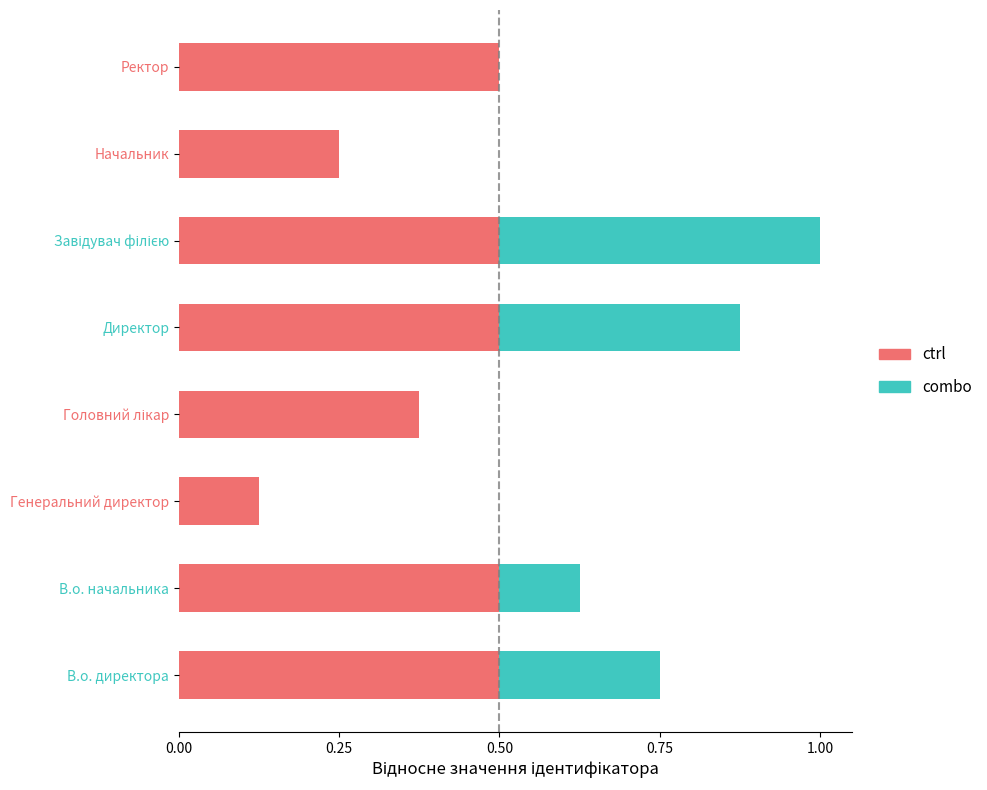

What is the total value across all series at В.о. директора?

0.8